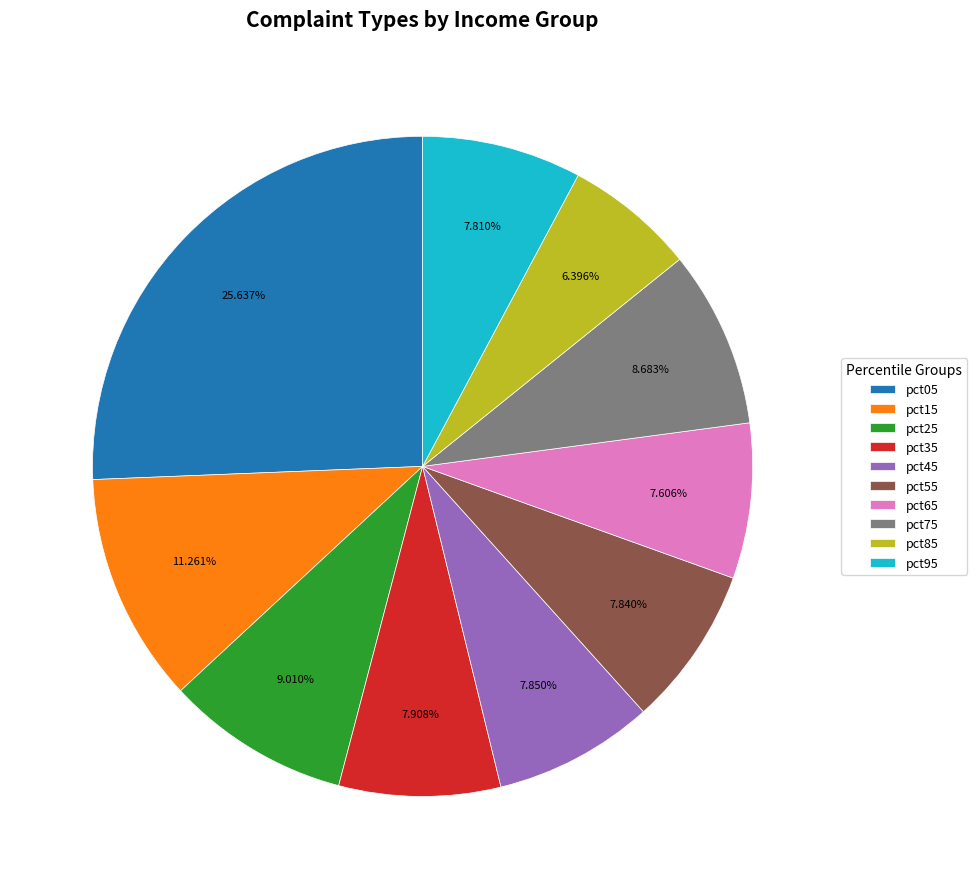

Is there any slice that represents more than half of the pie?

No